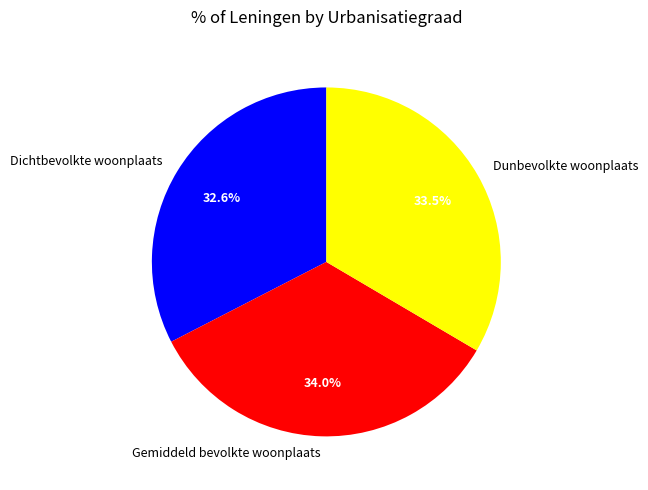

True or false: Dunbevolkte woonplaats accounts for 27% of the total.

False